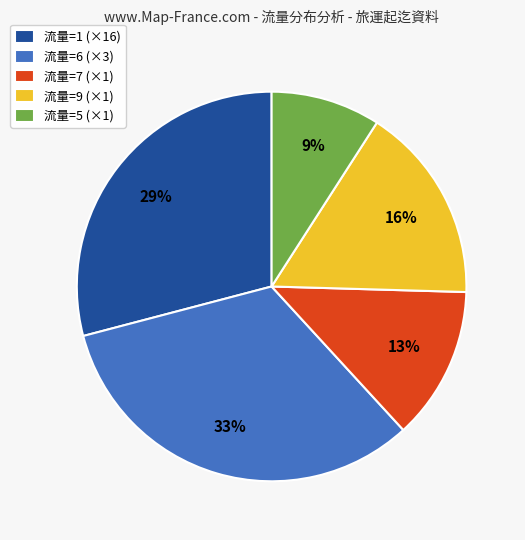

How many segments does this pie chart have?

5